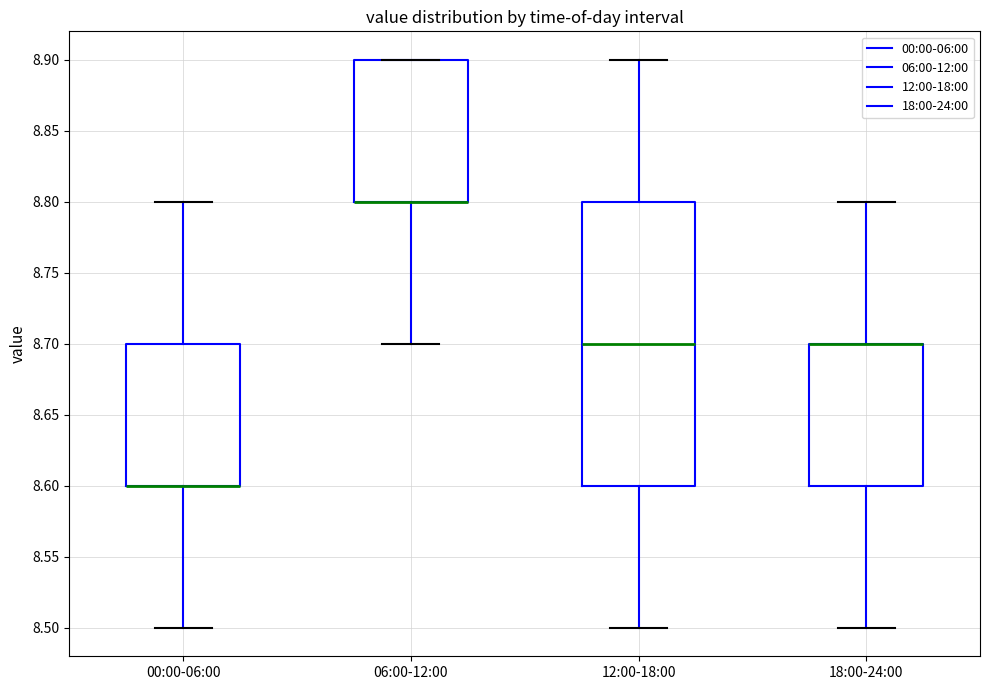

Where does the median line of the box for 12:00-18:00 sit on the y-axis? The values are not printed on the chart, so give them approximately, as read against the axis.

8.7